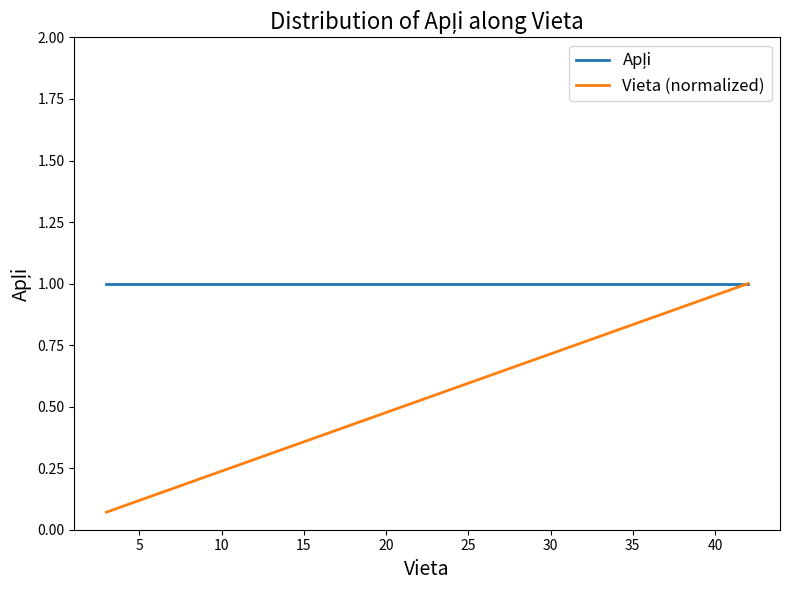

At how many categories does at least one series exceed 0?

40